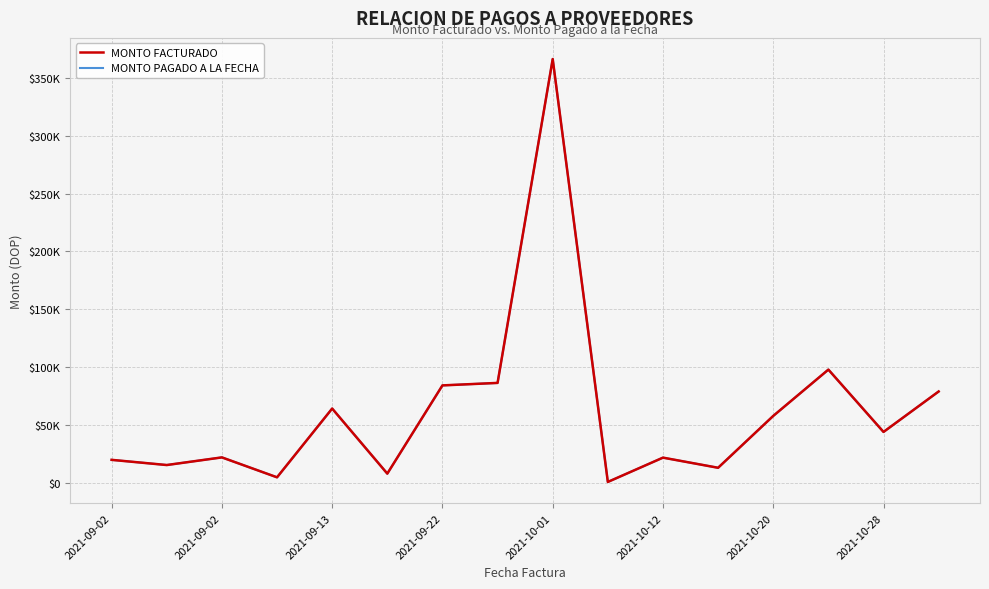

What are all the series names shown in the legend?

MONTO FACTURADO, MONTO PAGADO A LA FECHA